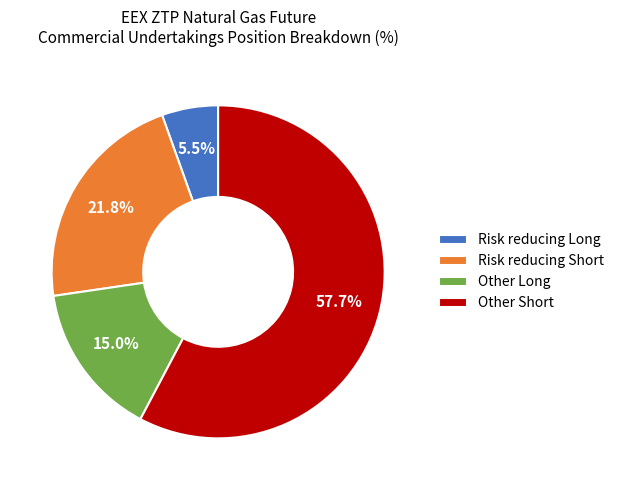

True or false: Risk reducing Long accounts for 15% of the total.

False